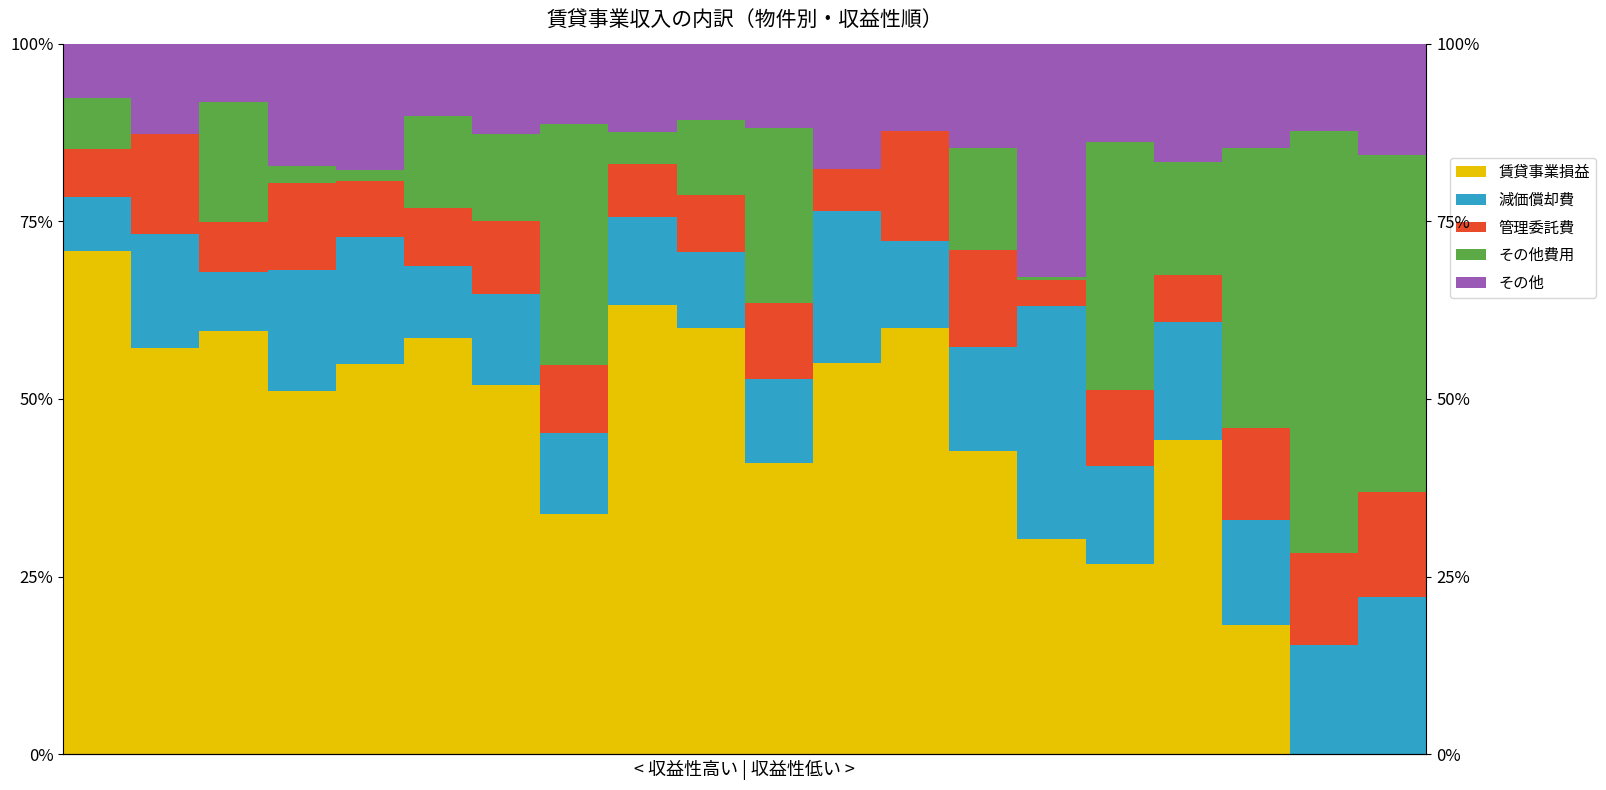

What are all the series names shown in the legend?

賃貸事業損益, 減価償却費, 管理委託費, その他費用, その他